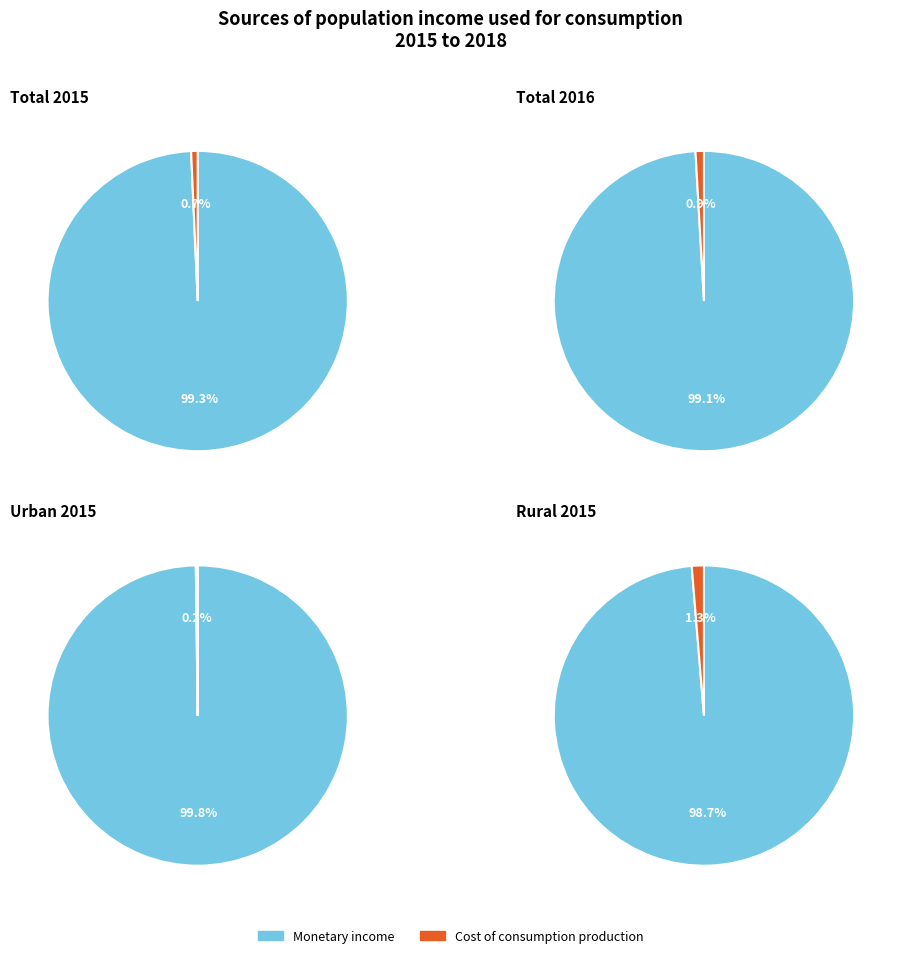

Combined, do 2015 and 2016 account for over 50%?

Yes